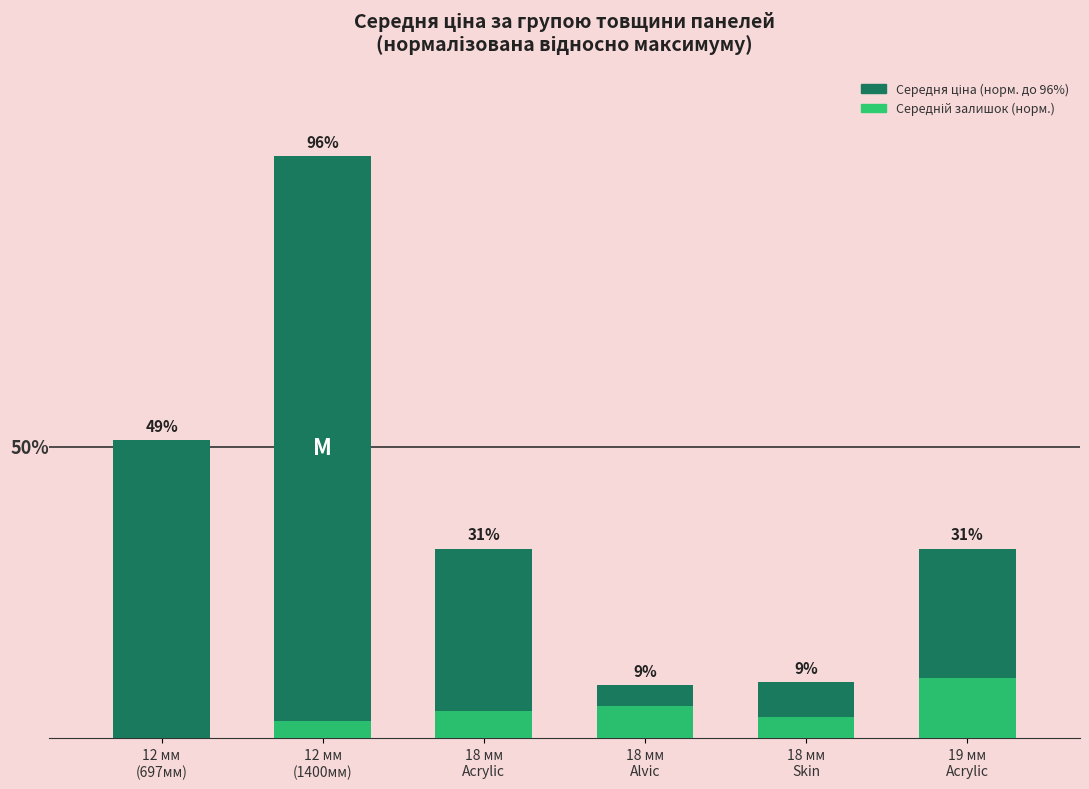

At which label is Середня ціна (норм.) closest to 52?

12 мм
(697мм)